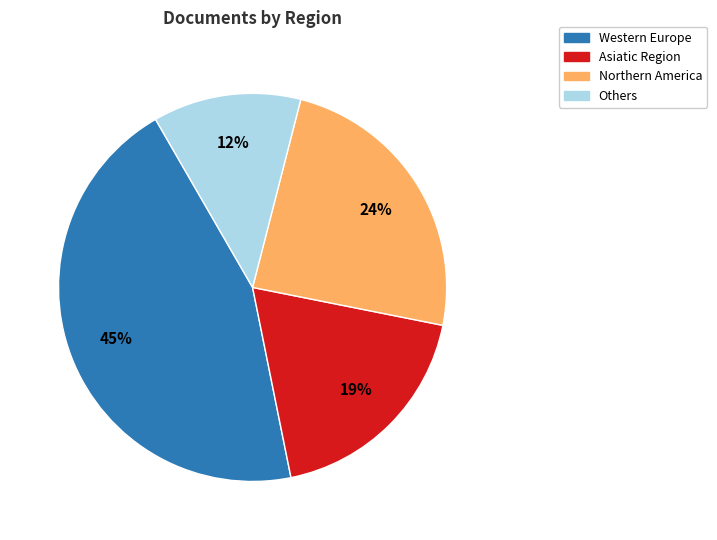

What is the largest slice in the pie chart?

Western Europe